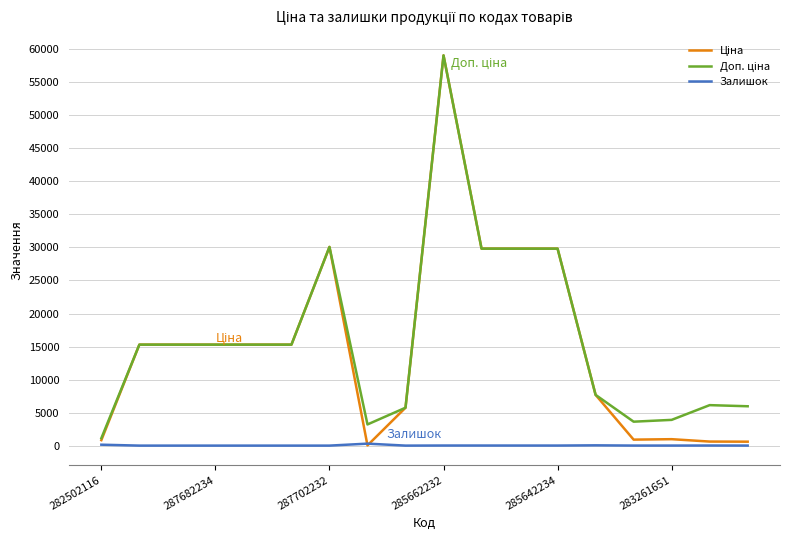

What is the maximum value shown in the chart?

59075.7